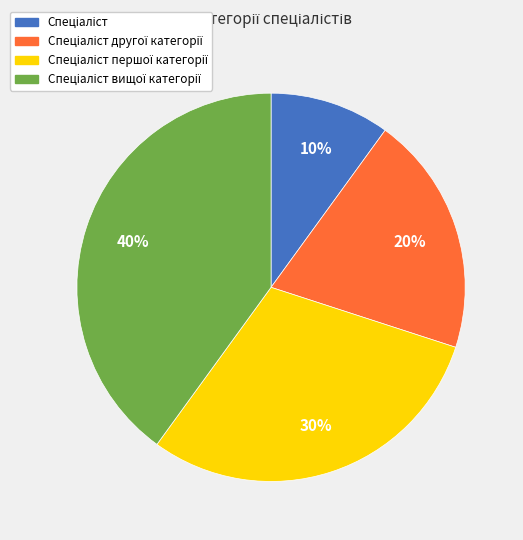

To the nearest percent, what is the difference between the largest and smallest slice percentages?

30%